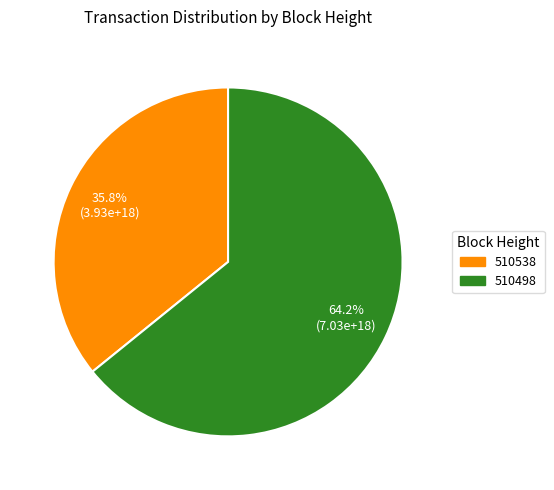

Which category has the smallest portion of the pie?

510538